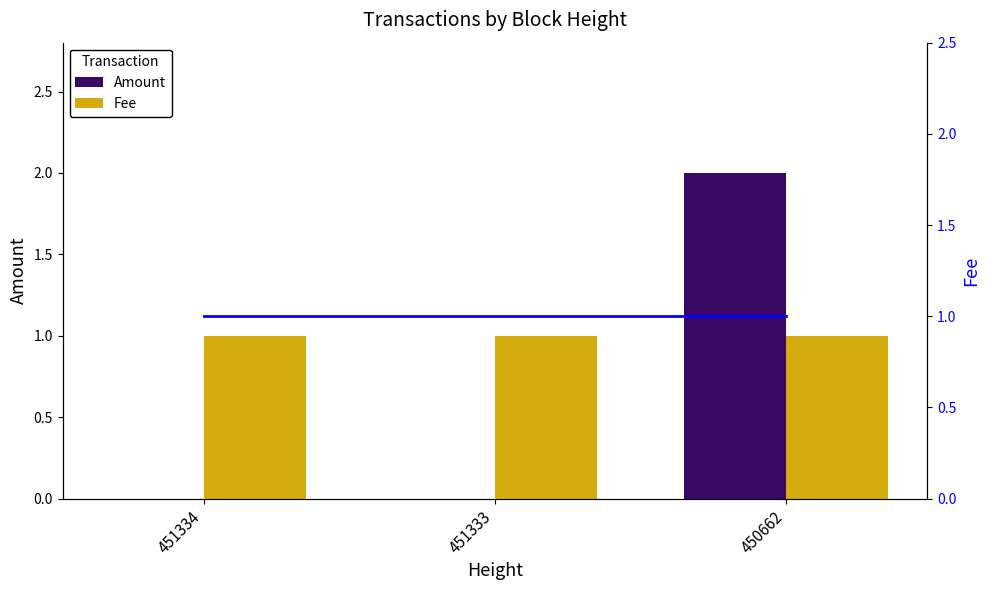

Rank the series by their maximum value, from lowest to highest.

Fee, Fee (line), Amount